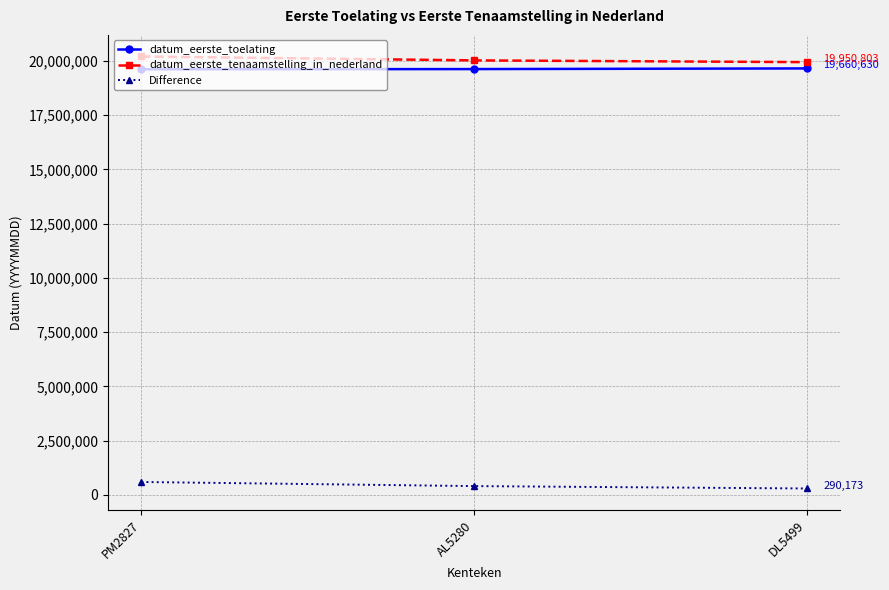

What is the label of the 3rd point from the right?

PM2827